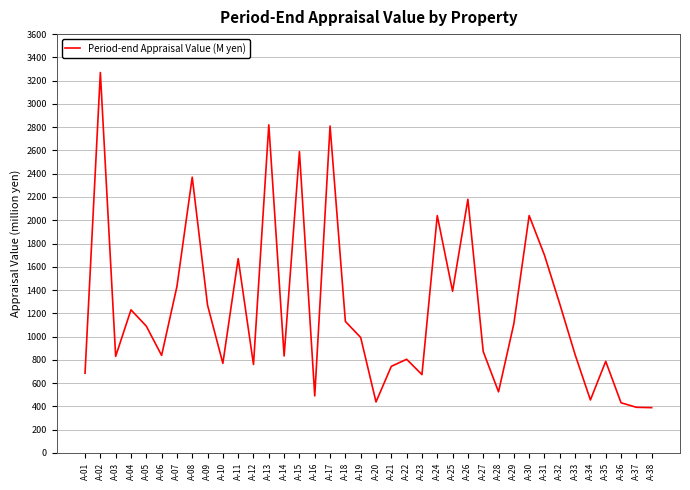

At which label is the value closest to 1829?

A-31